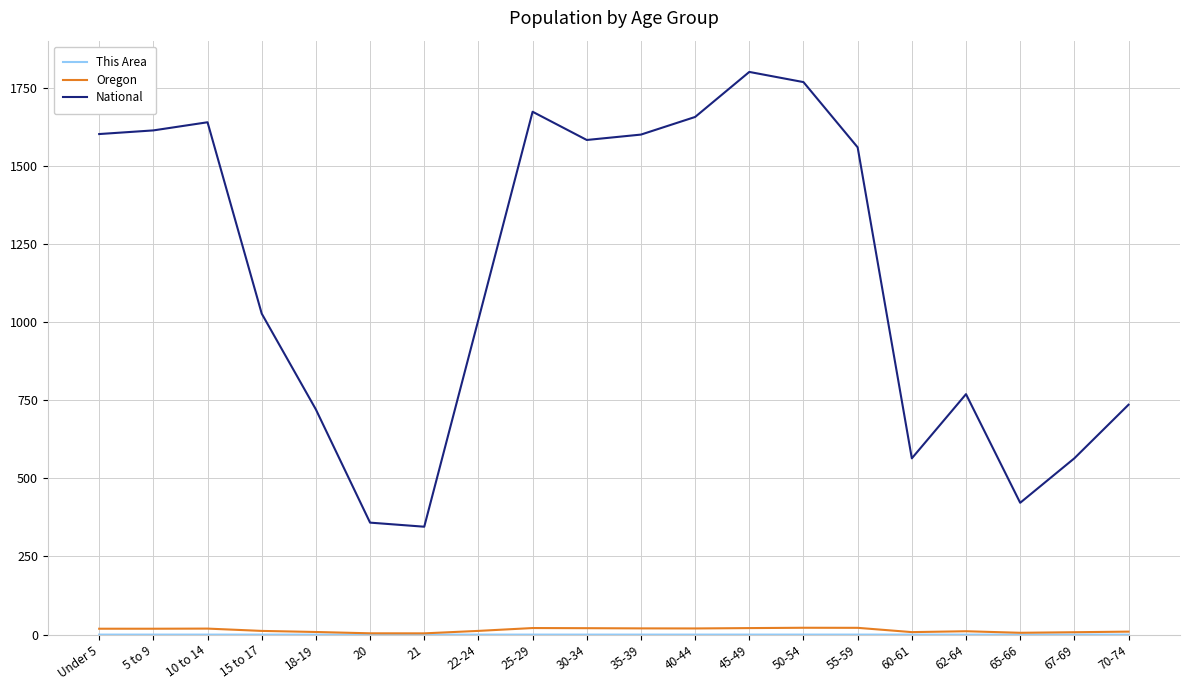

Read the Oregon value at 25-29.

21.0